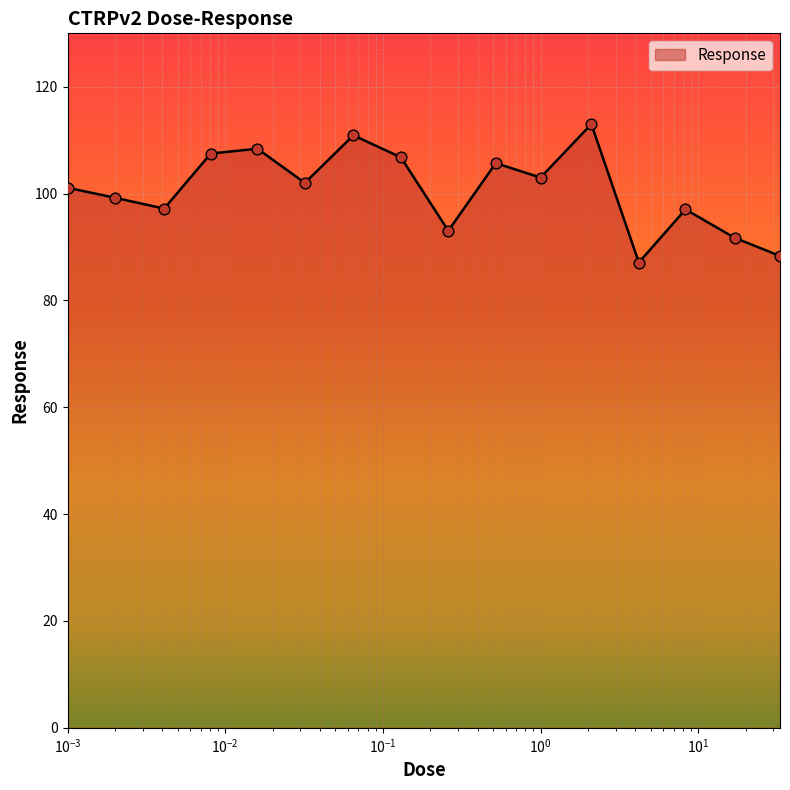

Approximately how many times larger is the value at 1.0 compared to 0.001?

1.0